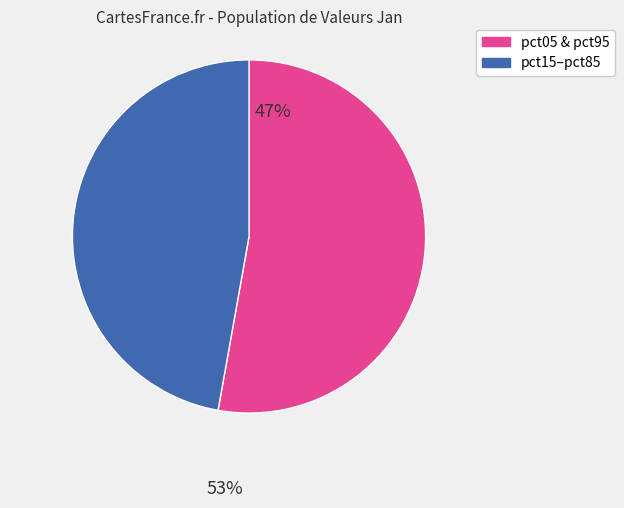

Does any single category account for the majority?

Yes